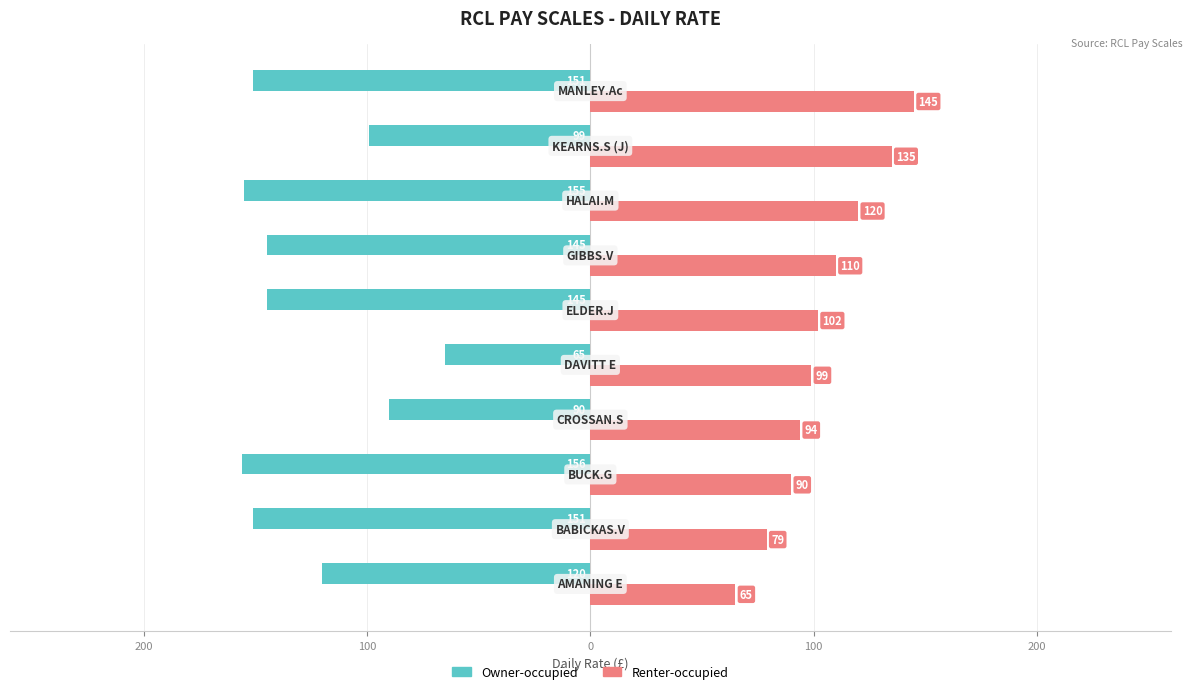

Which series has the widest spread of values?

Owner-occupied